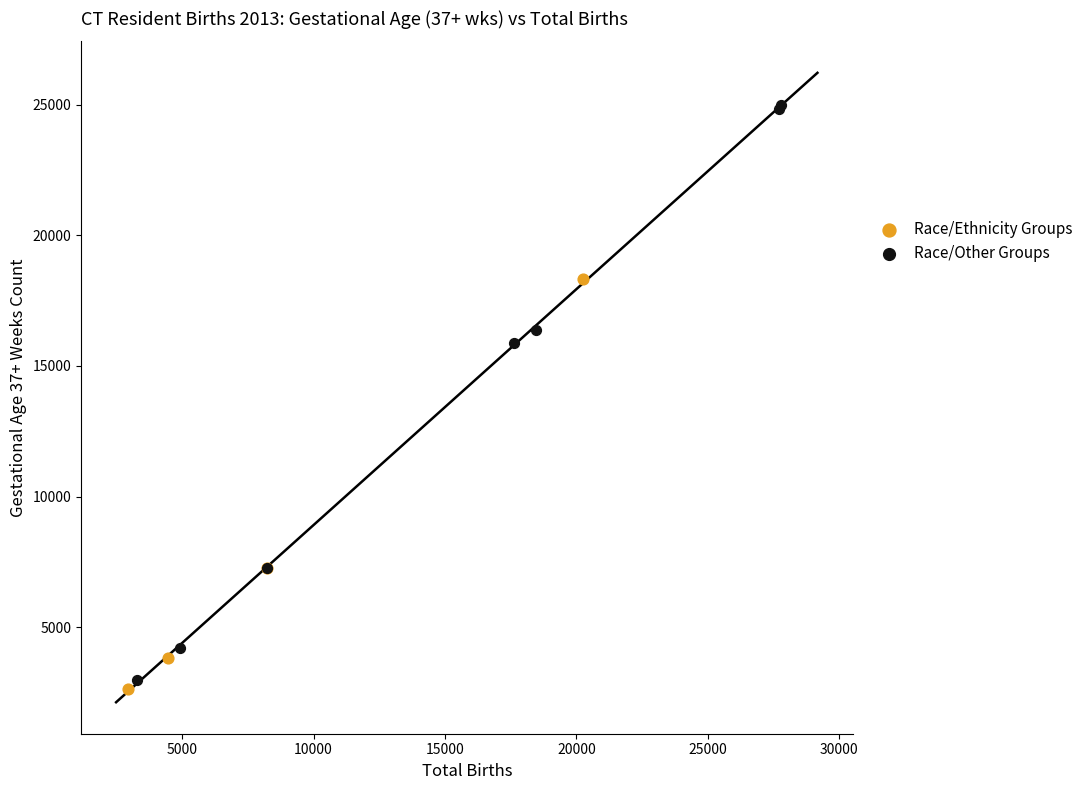

What are all the series names shown in the legend?

Race/Ethnicity Groups, Race/Other Groups